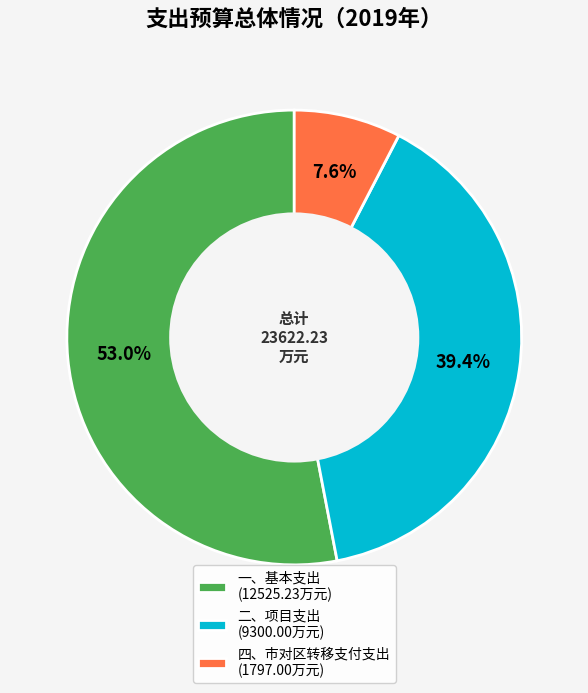

True or false: 一、基本支出 accounts for 68% of the total.

False